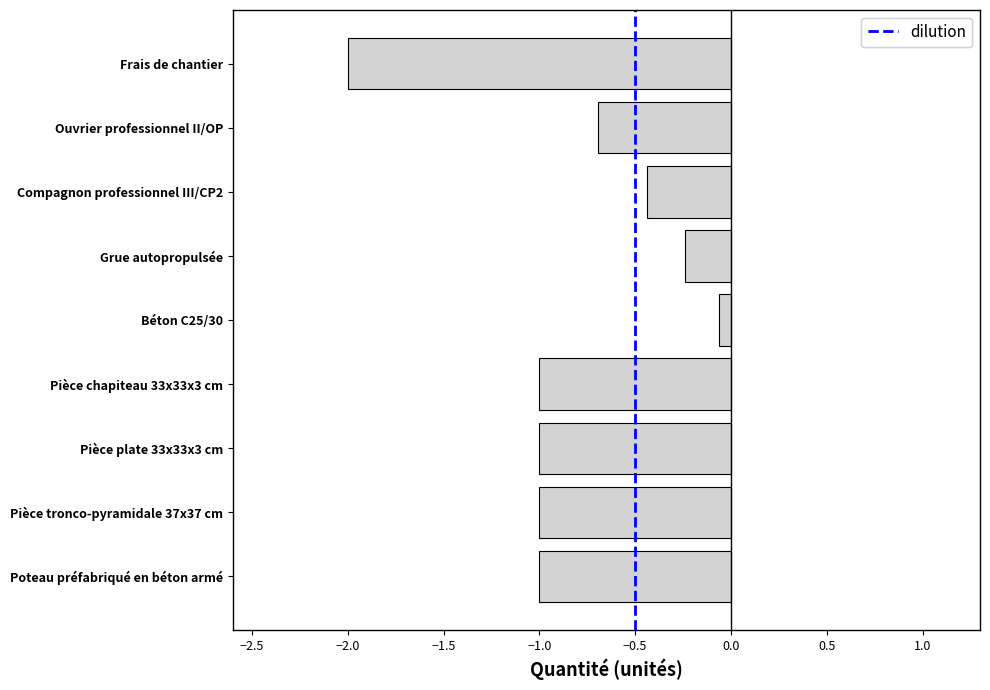

The value at Pièce plate 33x33x3 cm is -0.7. True or false?

False